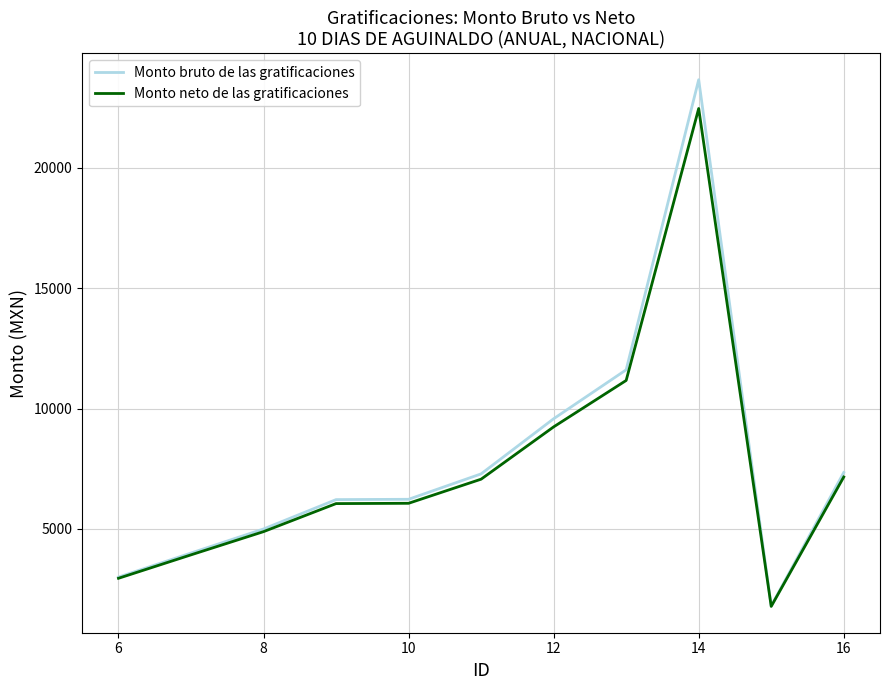

List the series in order of their peak value, highest first.

Monto bruto de las gratificaciones, Monto neto de las gratificaciones